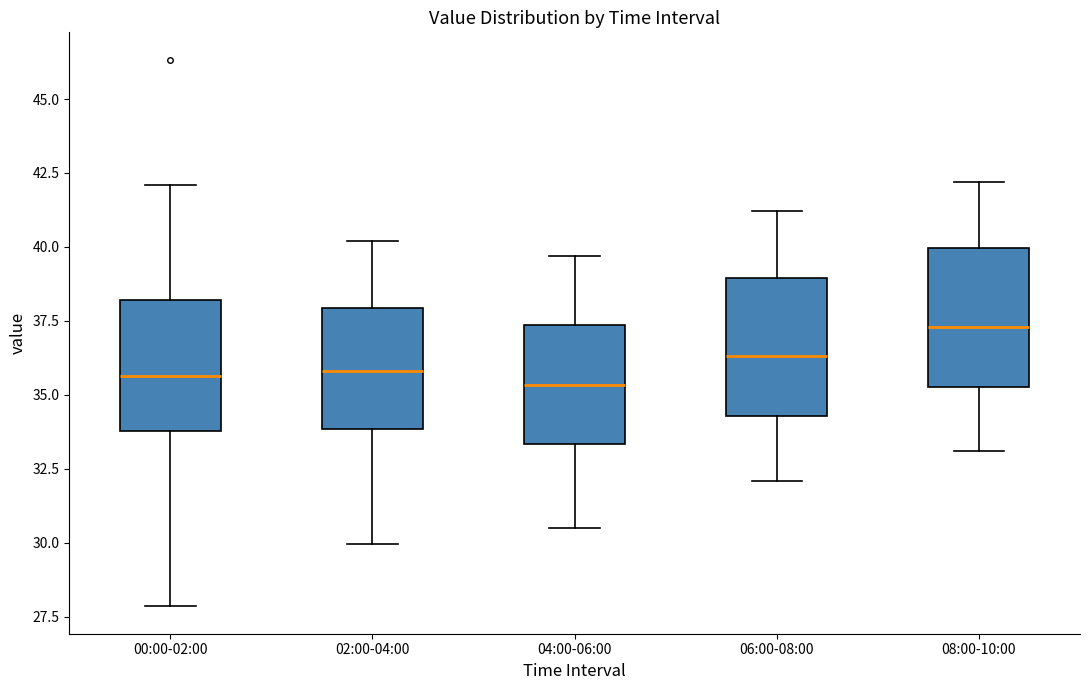

Where does the lower whisker of the box for 02:00-04:00 end on the y-axis? The values are not printed on the chart, so give them approximately, as read against the axis.

30.0